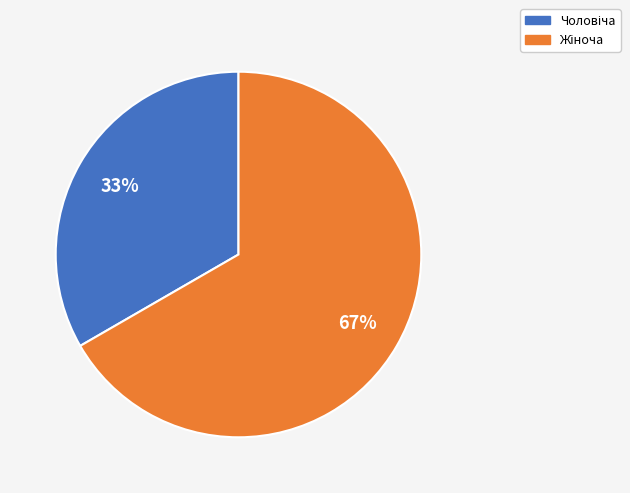

Does any single category account for the majority?

Yes